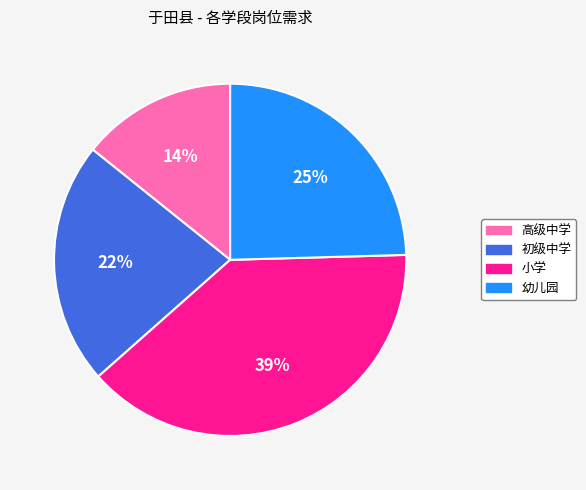

Combined, do 初级中学 and 高级中学 account for over 50%?

No